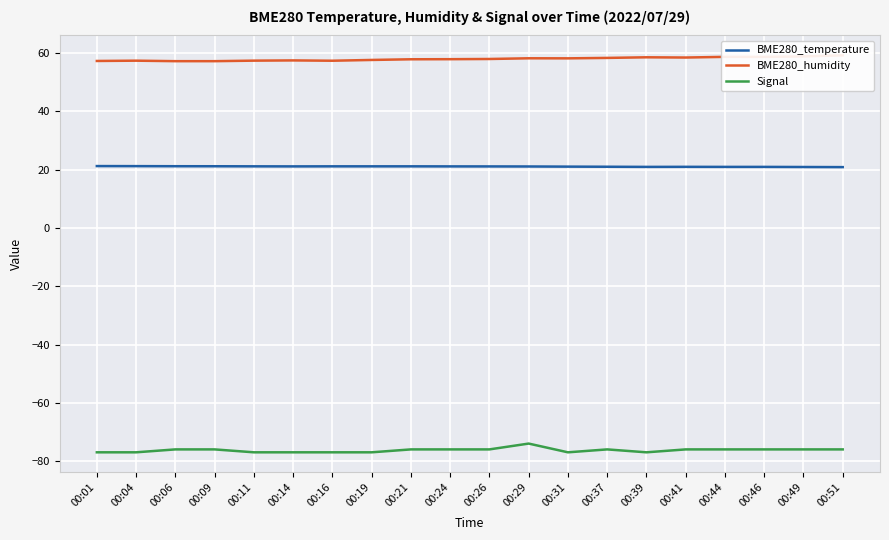

At which category does BME280_humidity reach its first local valley?

00:16